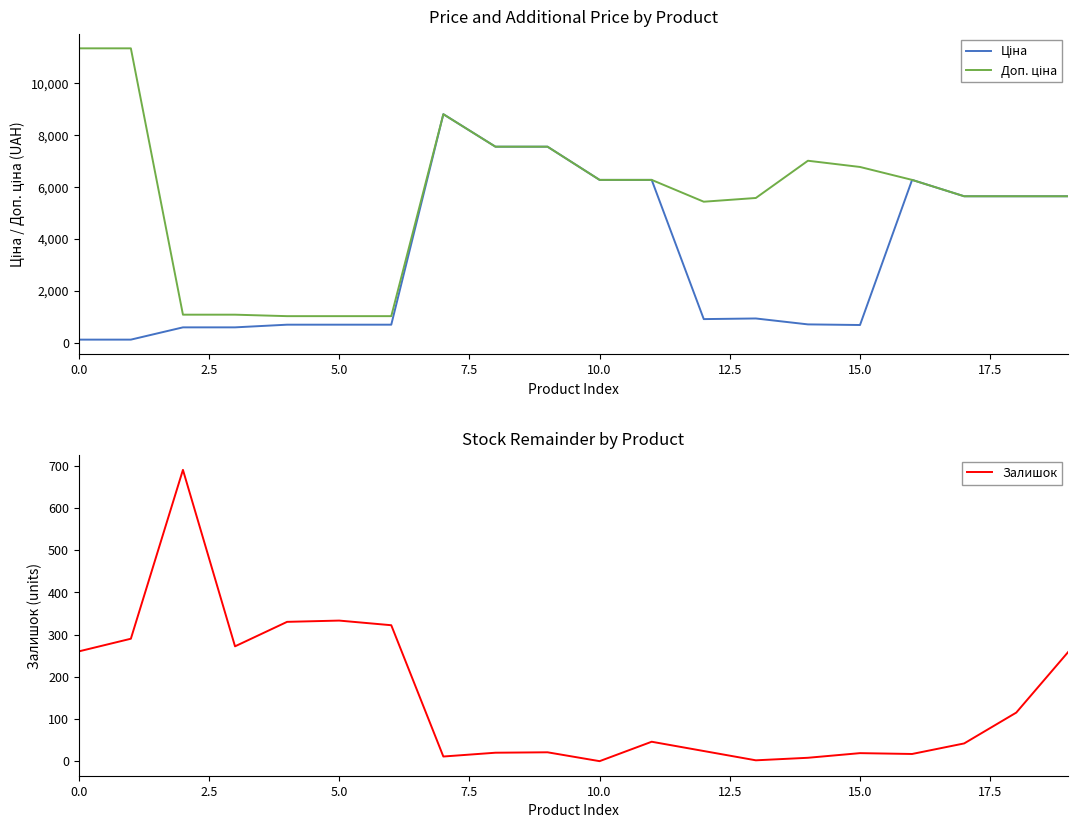

What value does the Доп. ціна series have at 13?

5569.9